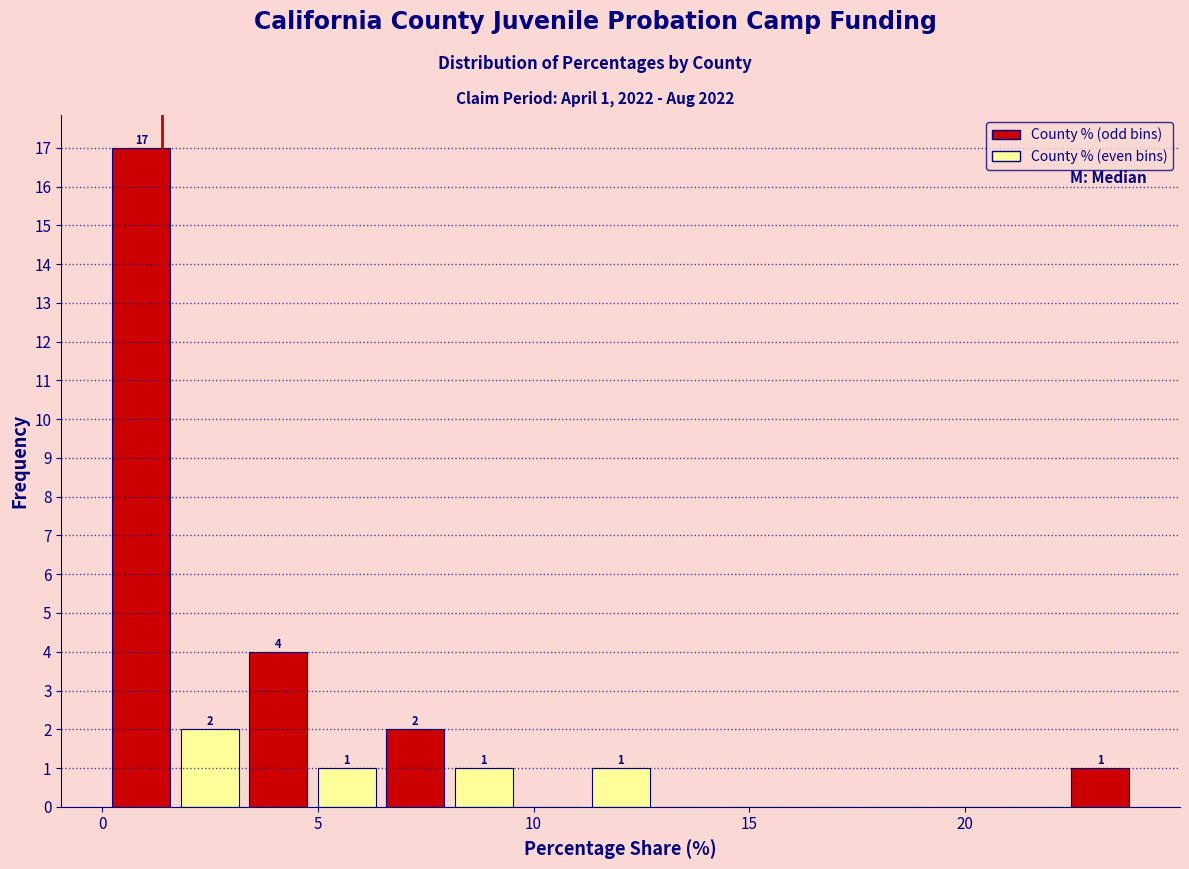

Around what value on the x-axis is the tallest bar? Give the approximate position of its centre, as read against the axis.

1.0